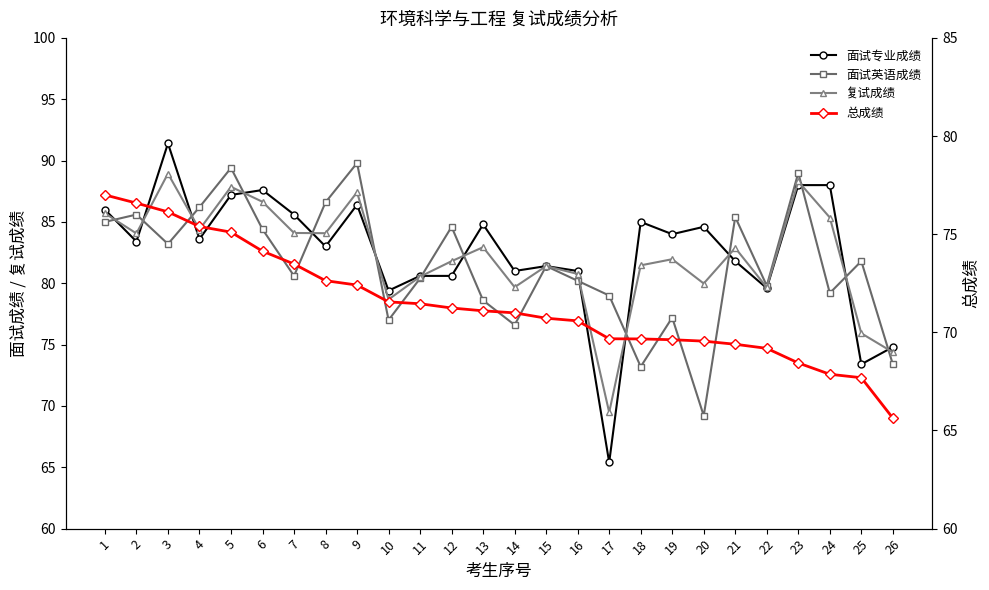

The 面试英语成绩 series shows 53.5 at 13. True or false?

False